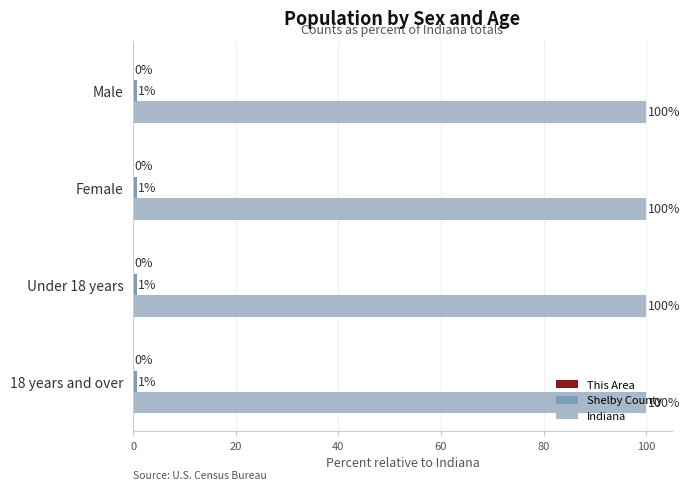

What is the approximate value of Indiana at Female?

100.0